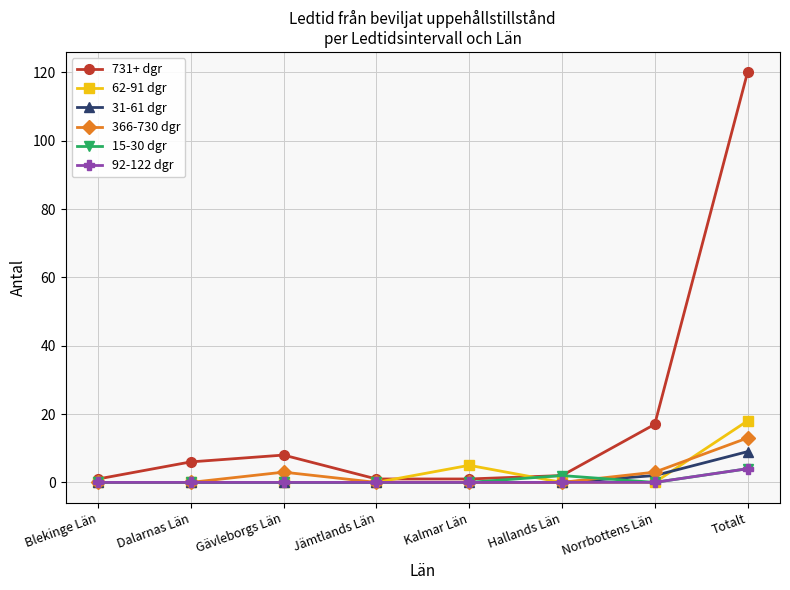

What is the label of the 6th point from the right?

Gävleborgs Län